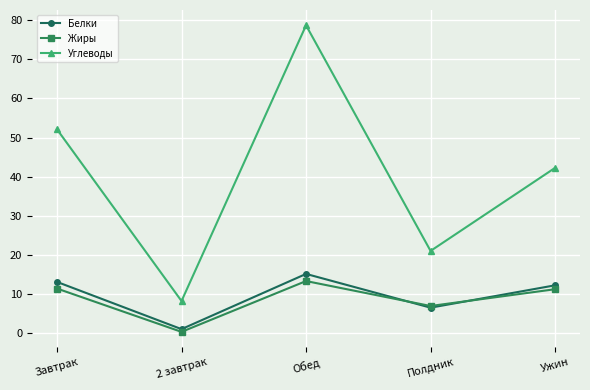

The Белки series shows 0.9 at 2 завтрак. True or false?

True